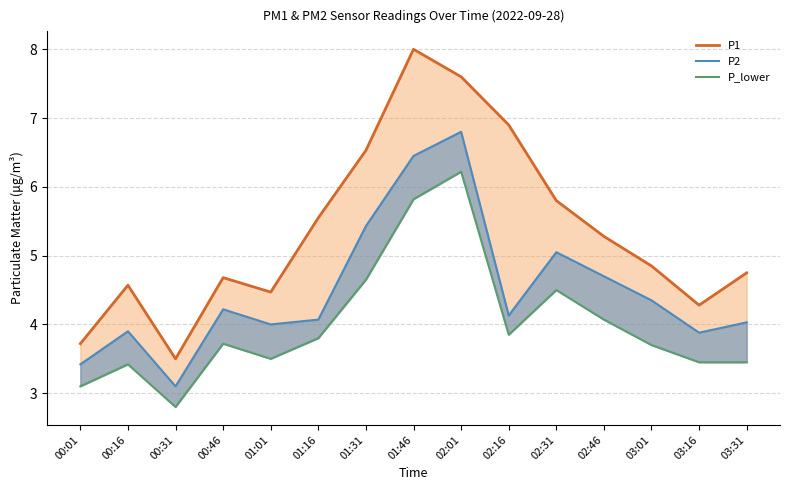

What is the difference between the P_lower values at 03:31 and 02:16?

0.4